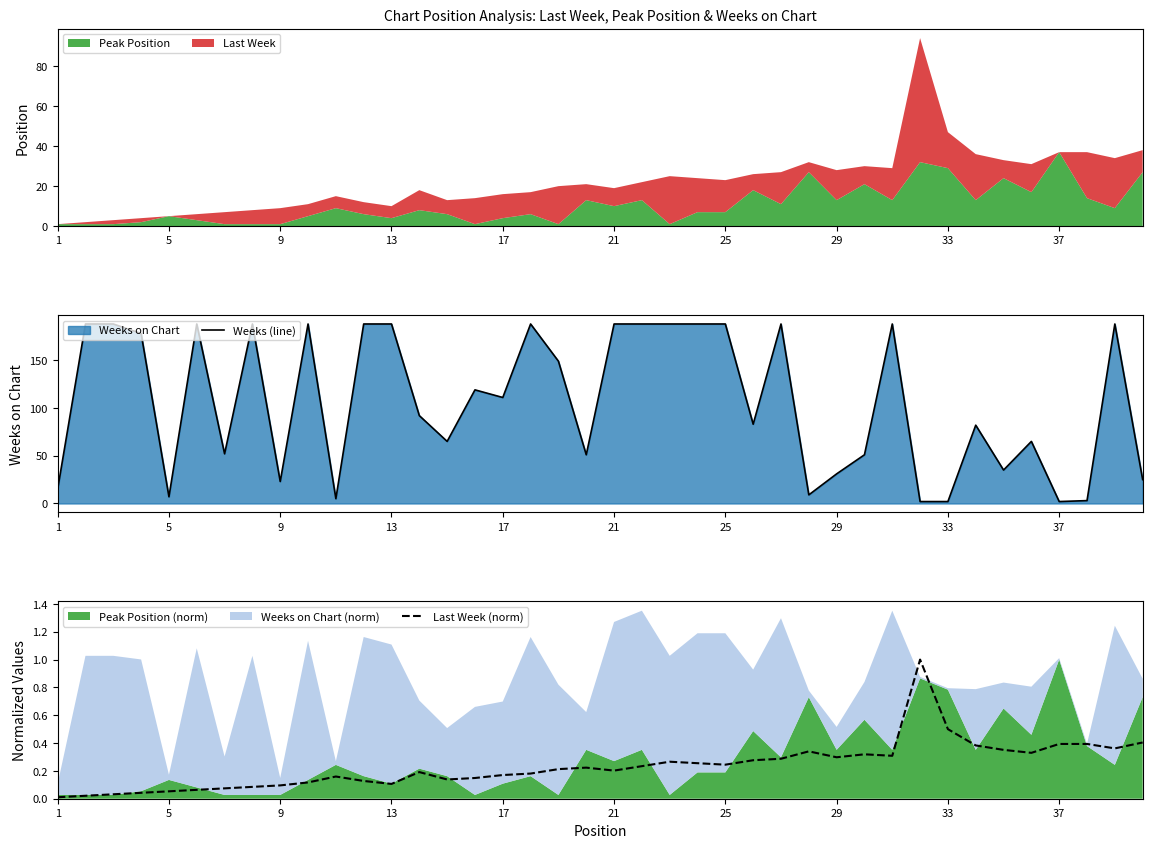

At which label does Peak Position reach its peak?

37